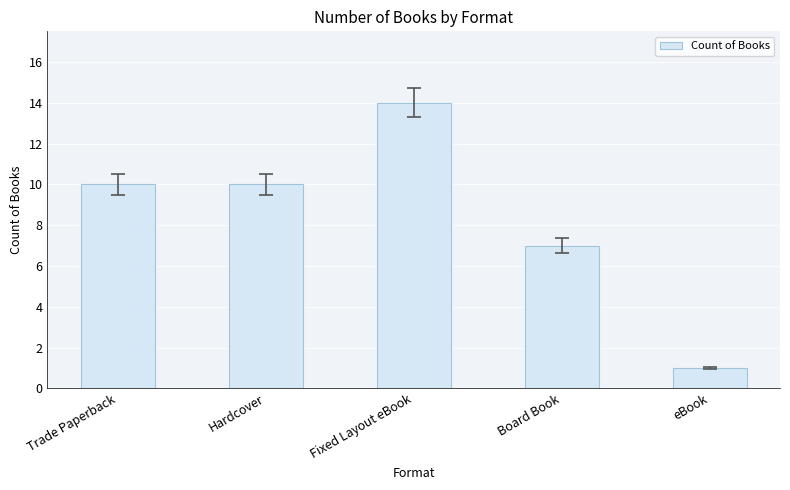

What is the sum of the values at eBook and Fixed Layout eBook?

15